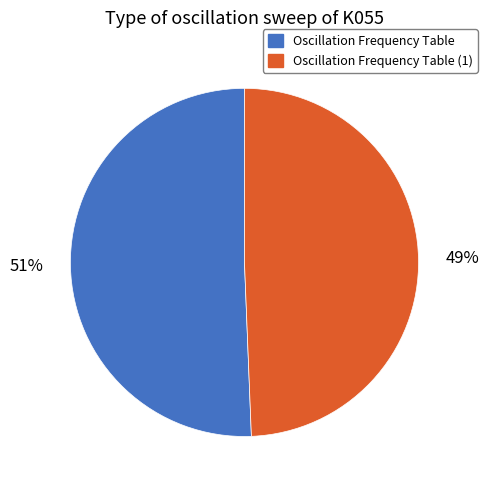

To the nearest percent, what percentage of the pie is Oscillation Frequency Table?

51%